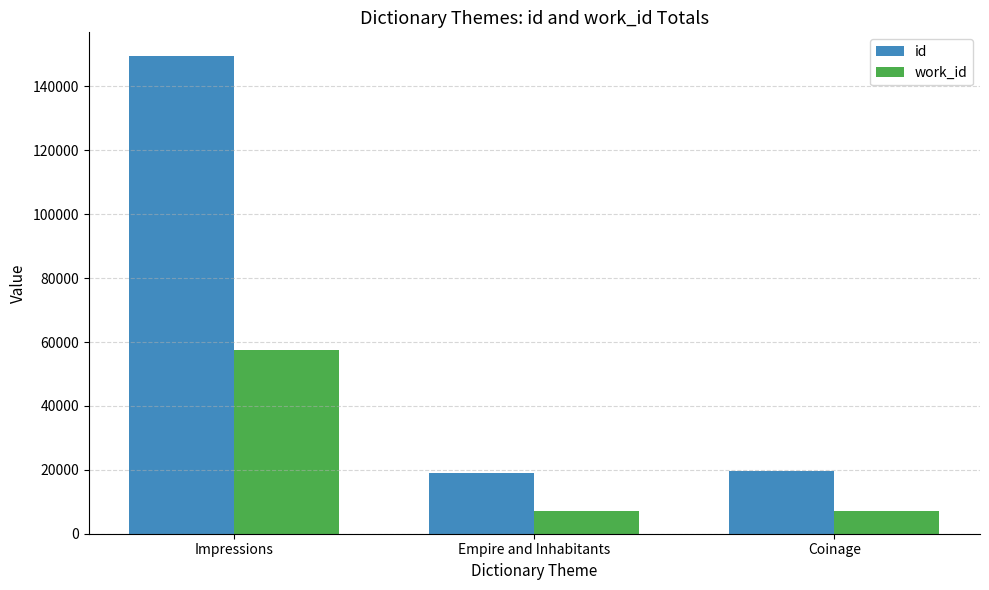

At how many categories does at least one series exceed 28338?

1